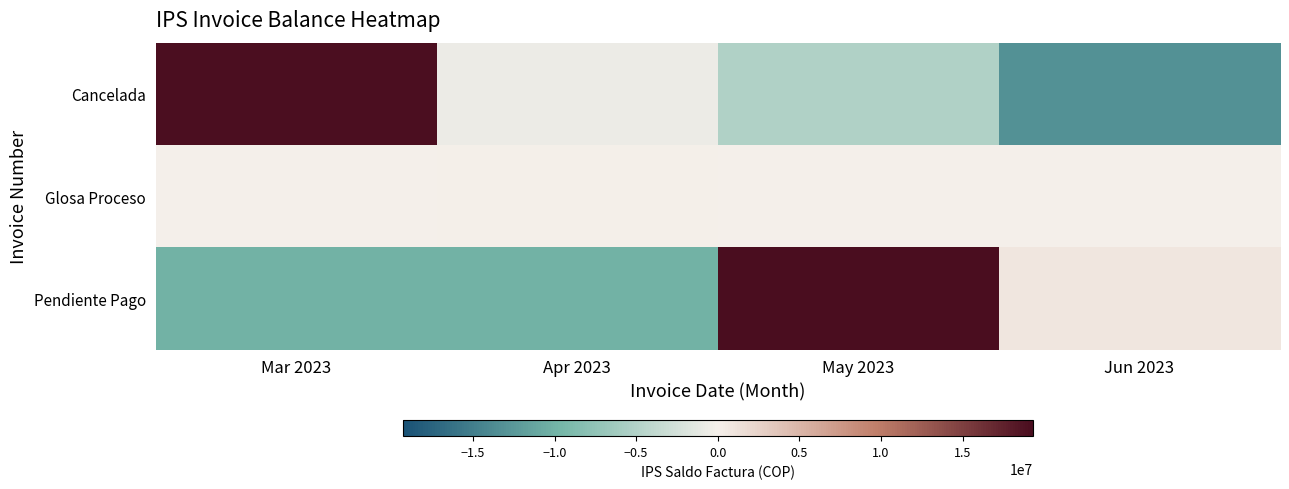

Between Mar 2023 and Jun 2023, which series saw the biggest shift?

Cancelada